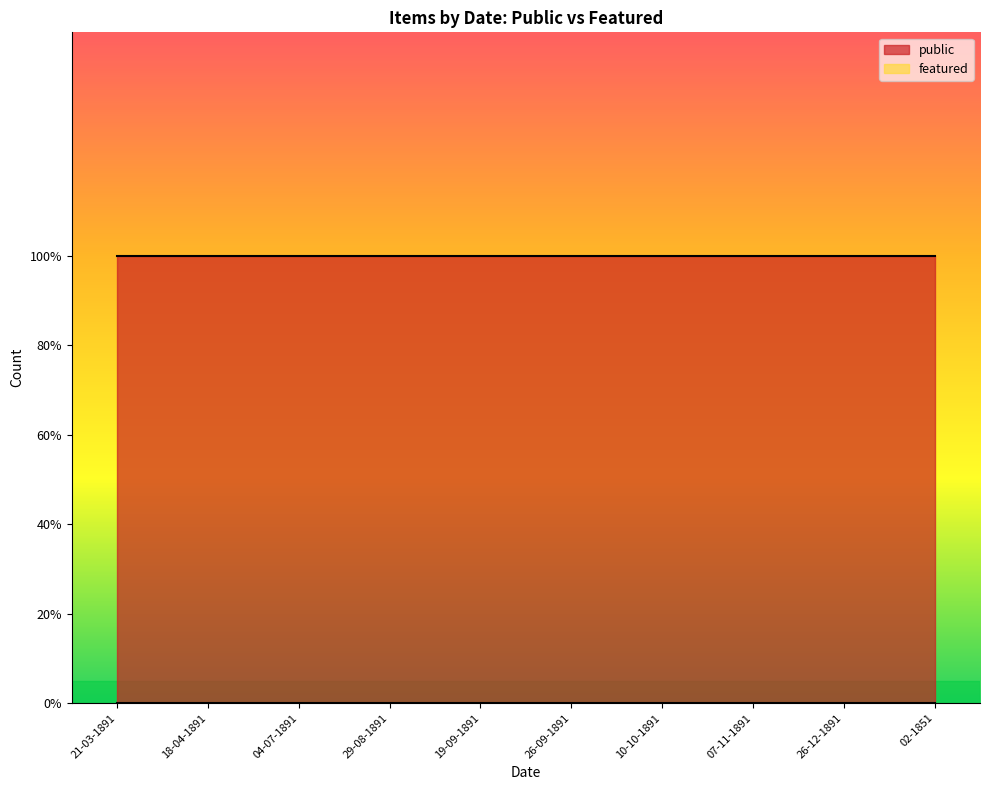

The featured series shows 0 at 26-09-1891. True or false?

True